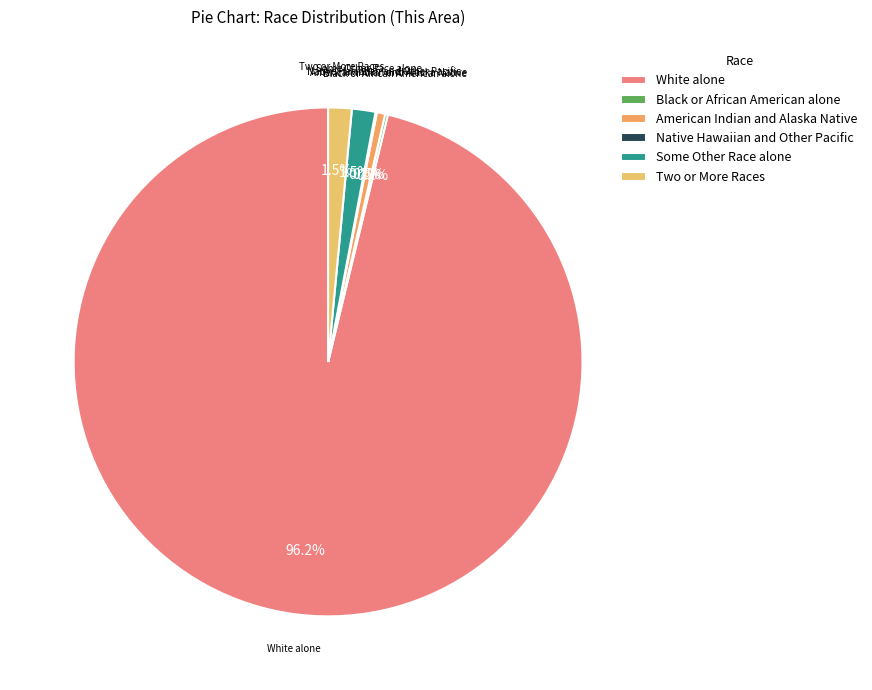

What is the total percentage of American Indian and Alaska Native and Two or More Races?

2.0%